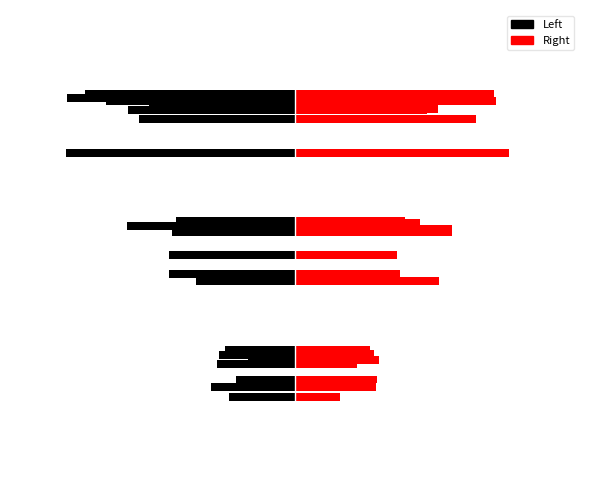

Are the bars horizontal?

Yes